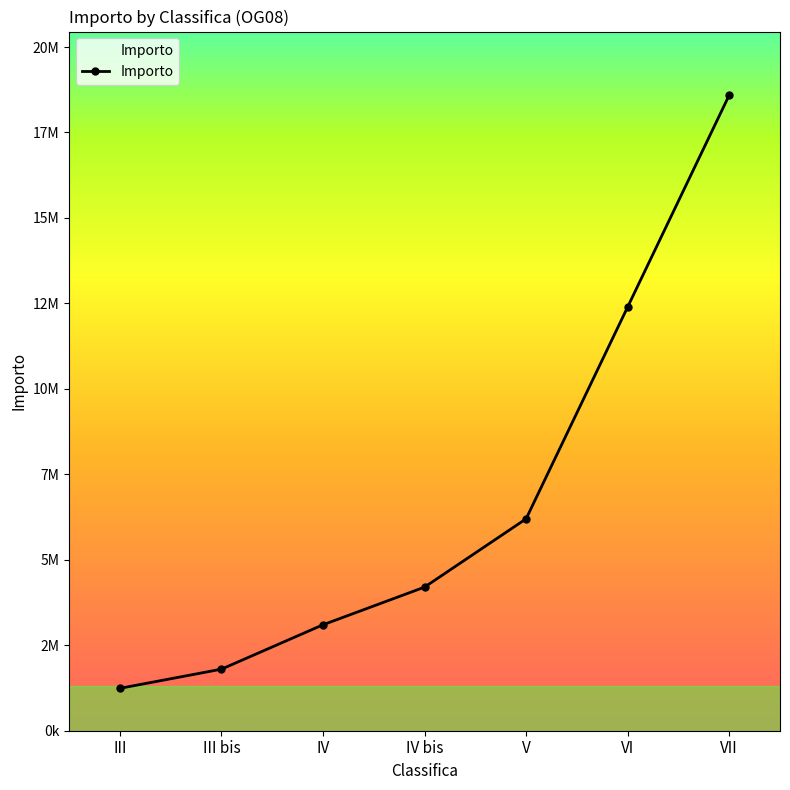

What is the change in value from III bis to VI?

+10594800